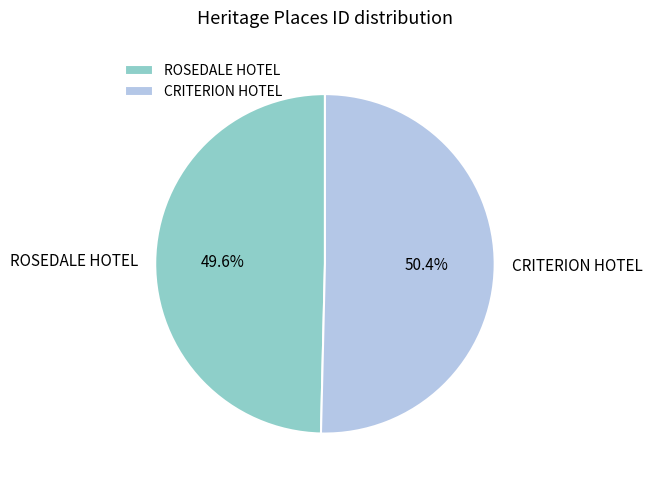

Is it true that ROSEDALE HOTEL is 43% of the pie?

False